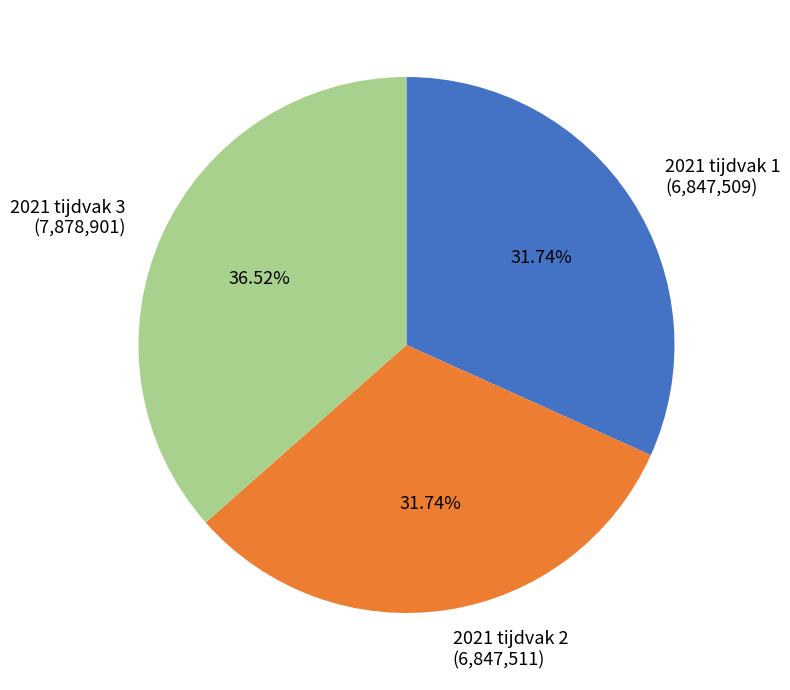

Which slice is the largest?

2021 tijdvak 3